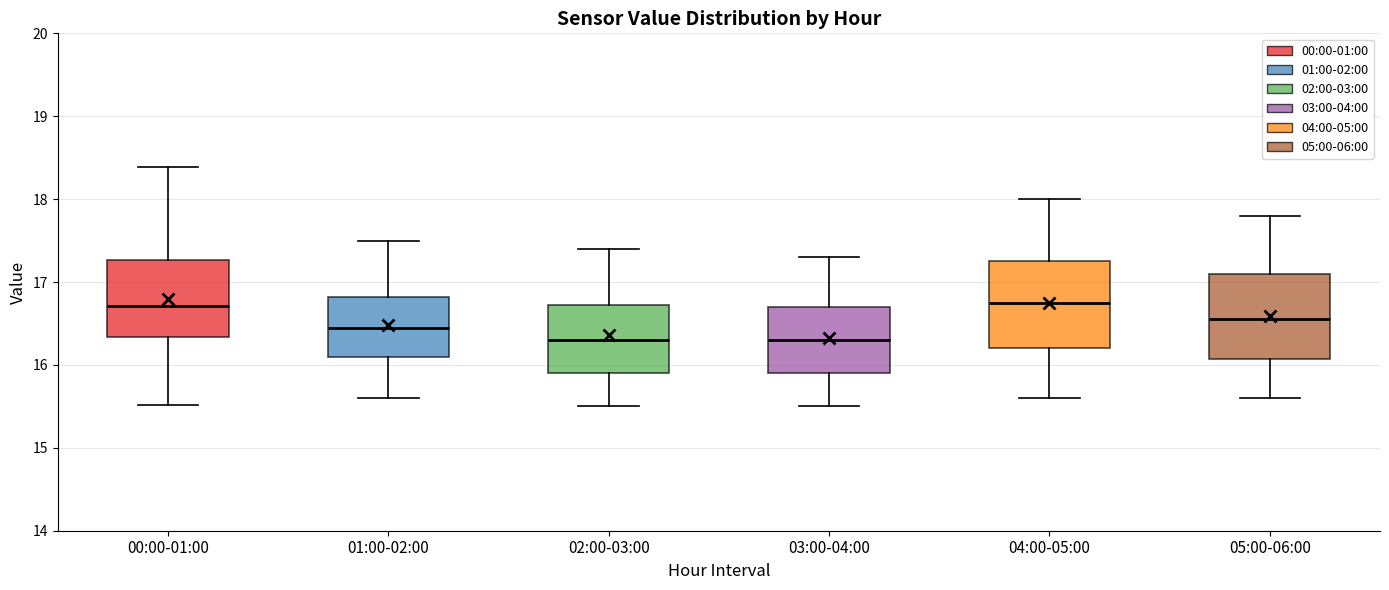

Reading left to right, transcribe this box plot: for each box, give where its median line is, the range the box spans, and where its two whiskers end, as read against the y-axis. The values are not printed on the chart, so give them approximately, as read against the axis.

00:00-01:00: median 16.7, box 16.3 to 17.3, whiskers 15.5 to 18.4
01:00-02:00: median 16.5, box 16.1 to 16.8, whiskers 15.6 to 17.5
02:00-03:00: median 16.3, box 15.9 to 16.7, whiskers 15.5 to 17.4
03:00-04:00: median 16.3, box 15.9 to 16.7, whiskers 15.5 to 17.3
04:00-05:00: median 16.8, box 16.2 to 17.3, whiskers 15.6 to 18.0
05:00-06:00: median 16.6, box 16.1 to 17.1, whiskers 15.6 to 17.8